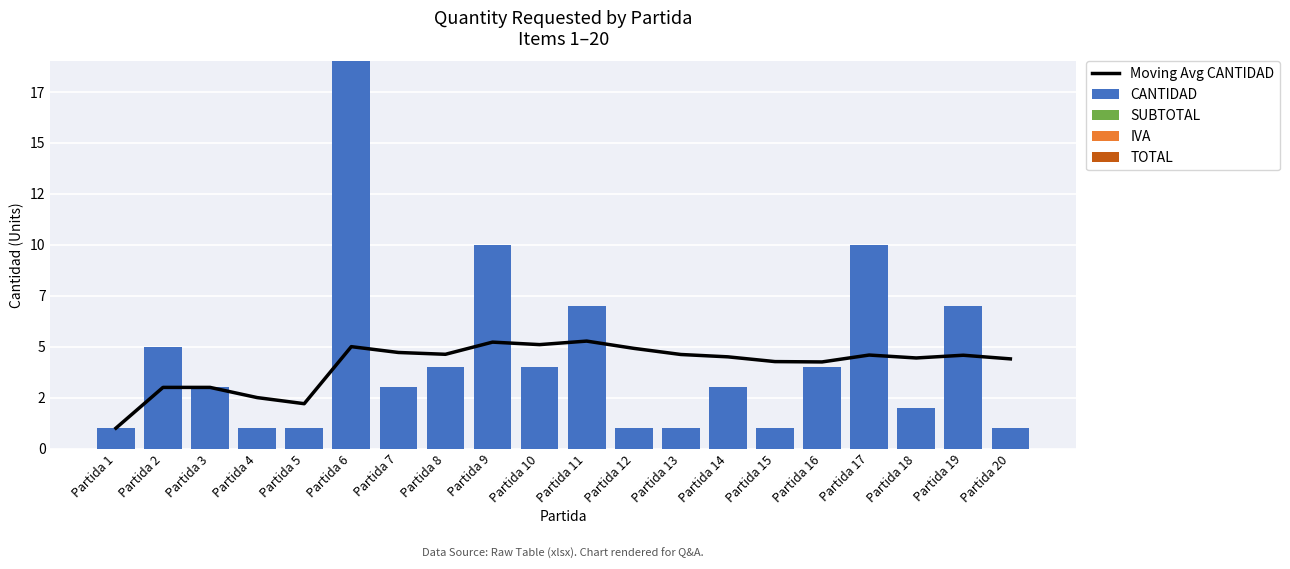

What is the value of the CANTIDAD bar at the 1st from the left?

1.0